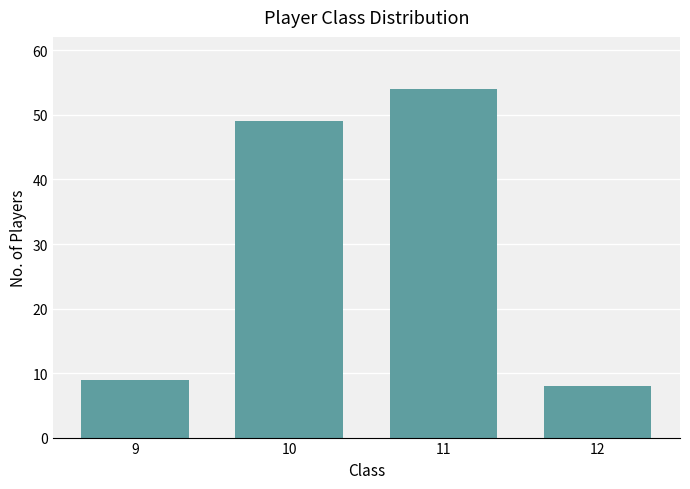

Reading left to right, transcribe this chart: for each bar, give the range it covers on the x-axis and its height. The values are not printed on the chart, so give them approximately, as read against the axis.

8.5 to 9.5: 9
9.5 to 10.5: 49
10.5 to 11.5: 54
11.5 to 12.5: 8